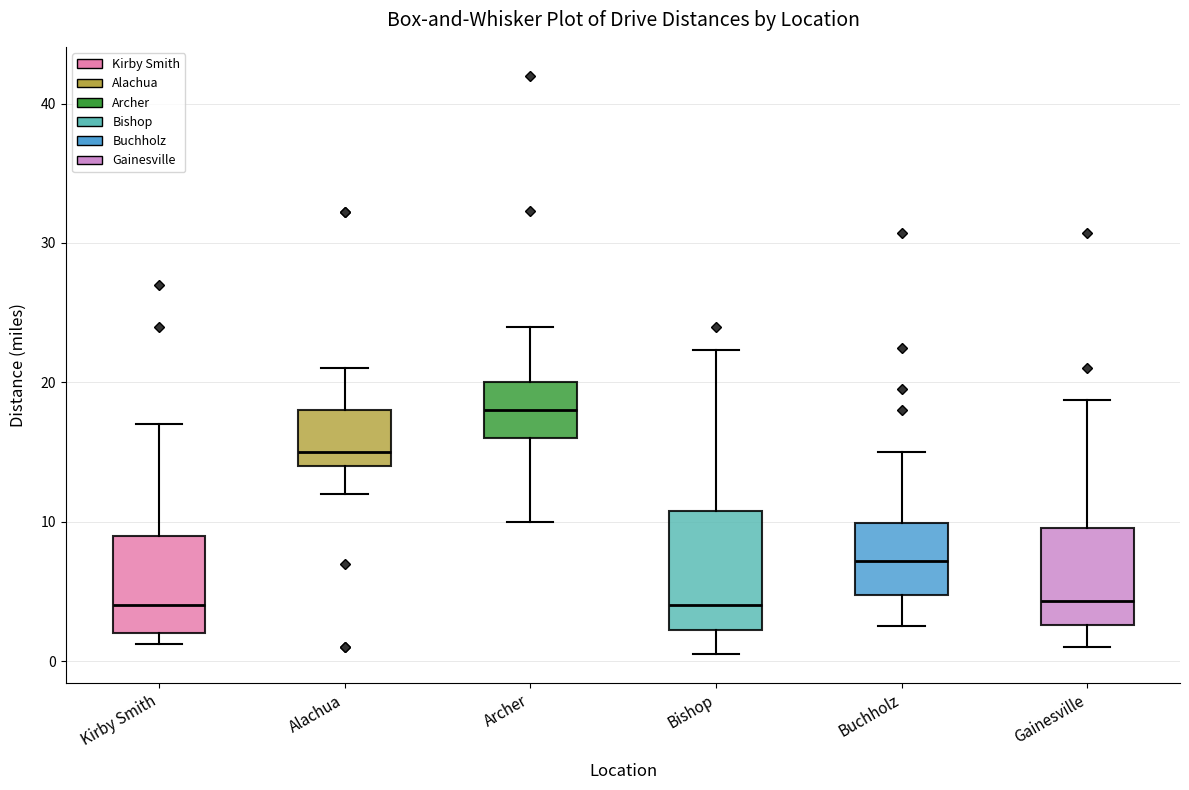

Reading left to right, transcribe this box plot: for each box, give where its median line is, the range the box spans, and where its two whiskers end, as read against the y-axis. The values are not printed on the chart, so give them approximately, as read against the axis.

Kirby Smith: median 4, box 2 to 9, whiskers 1 to 17
Alachua: median 15, box 14 to 18, whiskers 12 to 21
Archer: median 18, box 16 to 20, whiskers 10 to 24
Bishop: median 4, box 2 to 11, whiskers 1 to 22
Buchholz: median 7, box 5 to 10, whiskers 3 to 15
Gainesville: median 4, box 3 to 10, whiskers 1 to 19